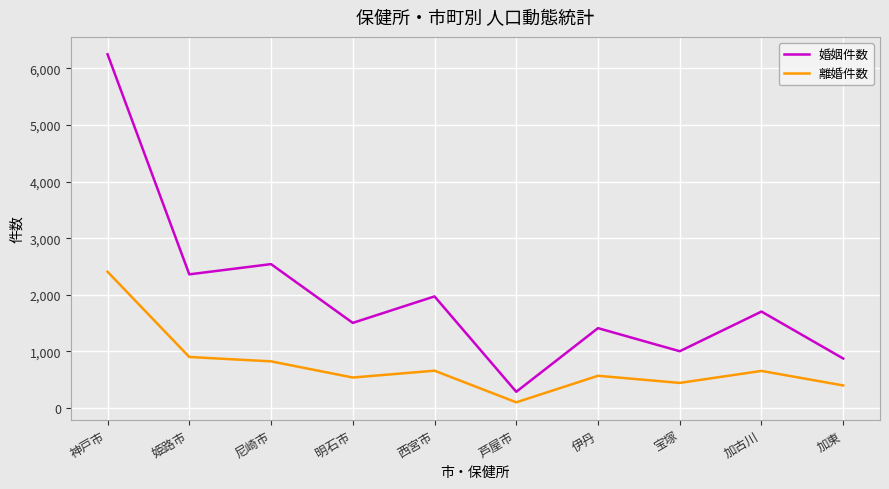

At which category is the sum across all series the highest?

神戸市